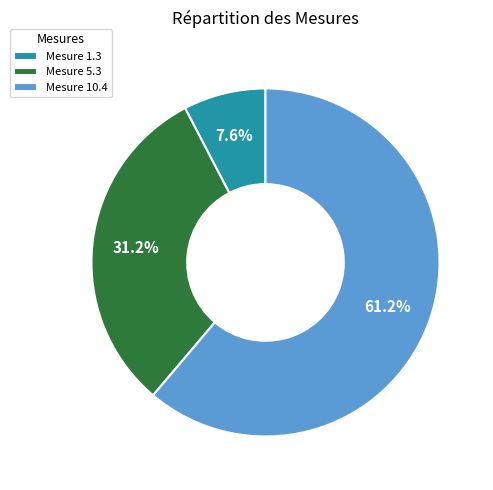

Is the sum of Mesure 1.3 and Mesure 10.4 greater than half?

Yes